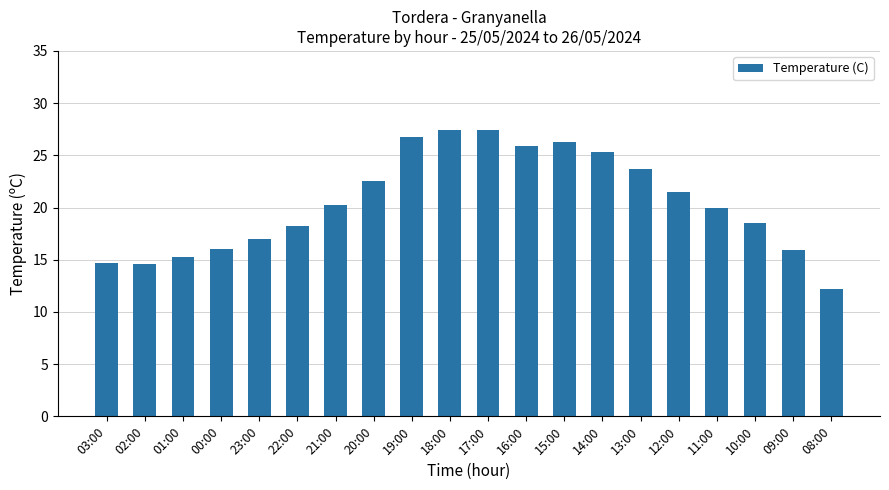

What is the ratio of the value at 18:00 to the value at 15:00?

1.0